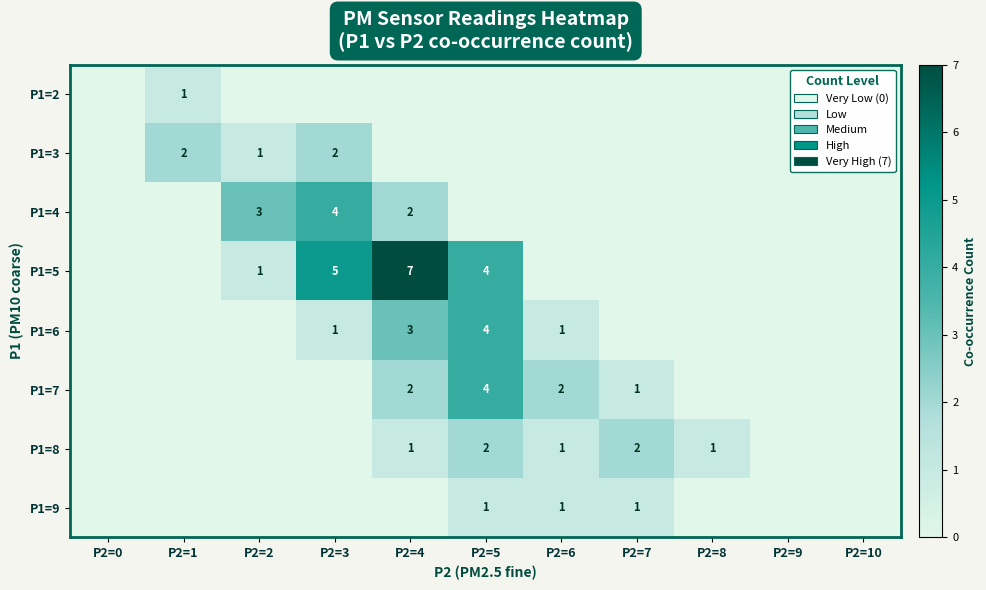

True or false: P1=8 has a value of 0 at P2=8.

False